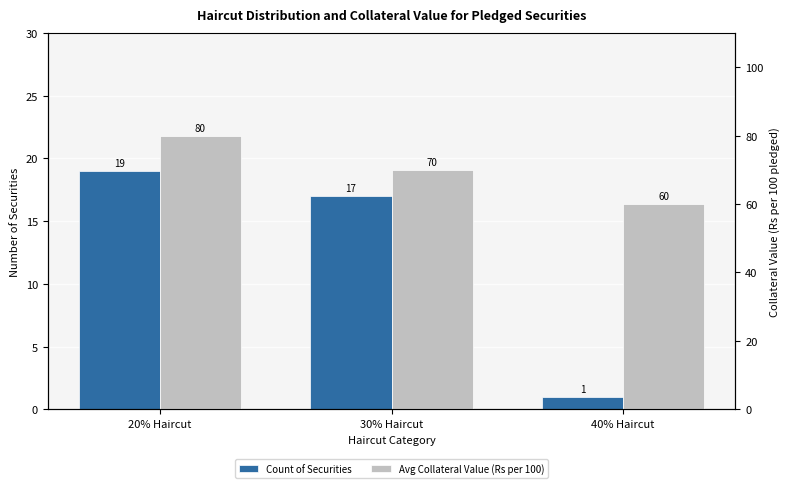

At how many categories does at least one series exceed 37?

3